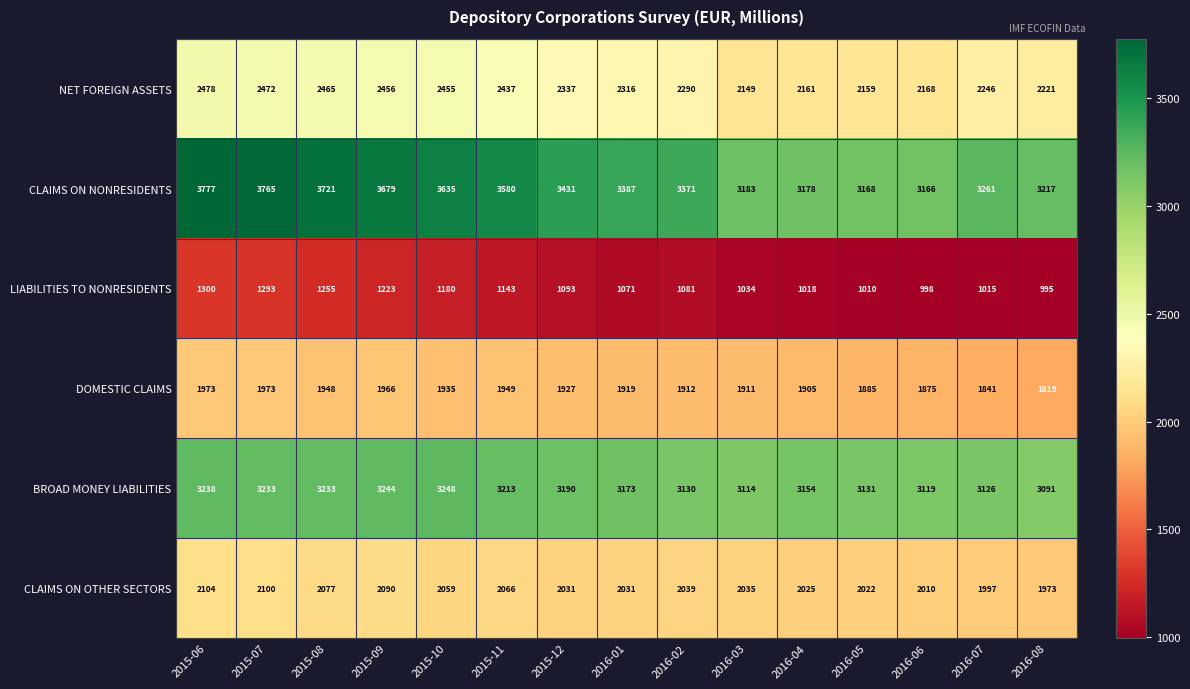

What is the difference between the highest and lowest values at 2016-01?

2316